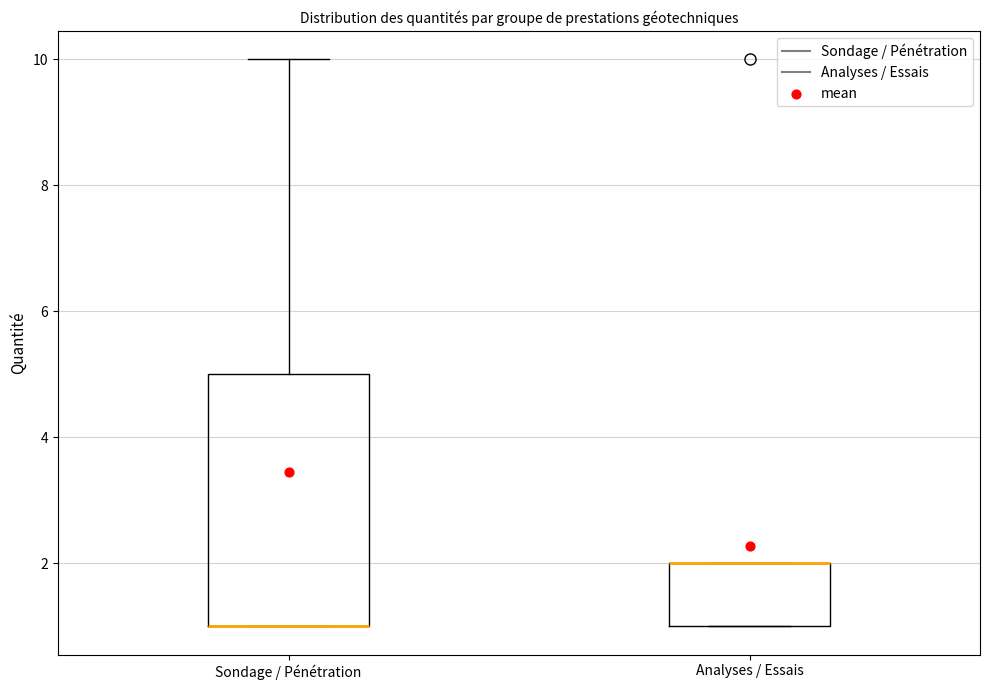

Reading left to right, transcribe this box plot: for each box, give where its median line is, the range the box spans, and where its two whiskers end, as read against the y-axis. The values are not printed on the chart, so give them approximately, as read against the axis.

Sondage / Pénétration: median 1 (drawn on the box's lower edge), box 1 to 5, whiskers 1 to 10
Analyses / Essais: median 2 (drawn on the box's upper edge), box 1 to 2, whiskers 1 to 2